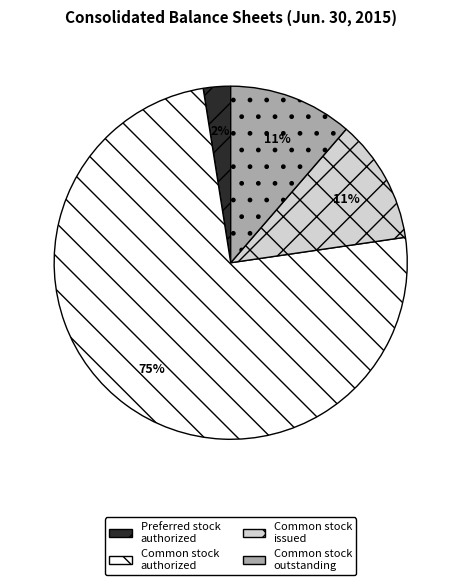

To the nearest percent, what is the average slice percentage?

25%